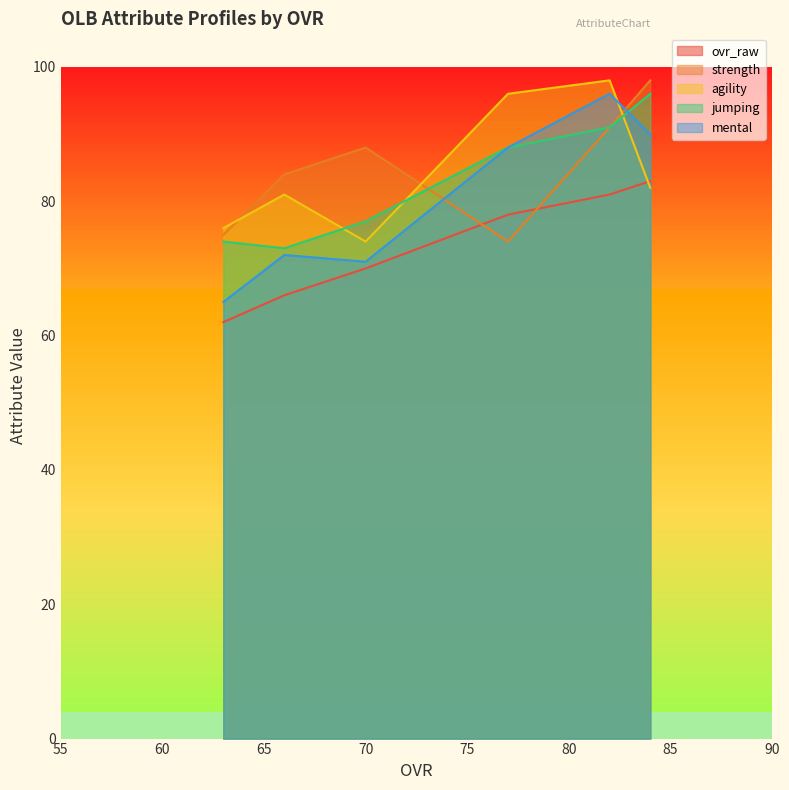

Between 70 and 63, which series saw the biggest shift?

strength